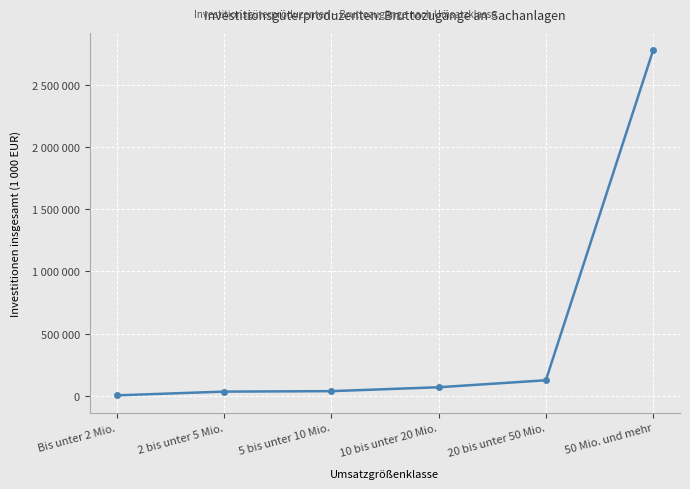

At which category does the chart reach its minimum across all series?

Bis unter 2 Mio.